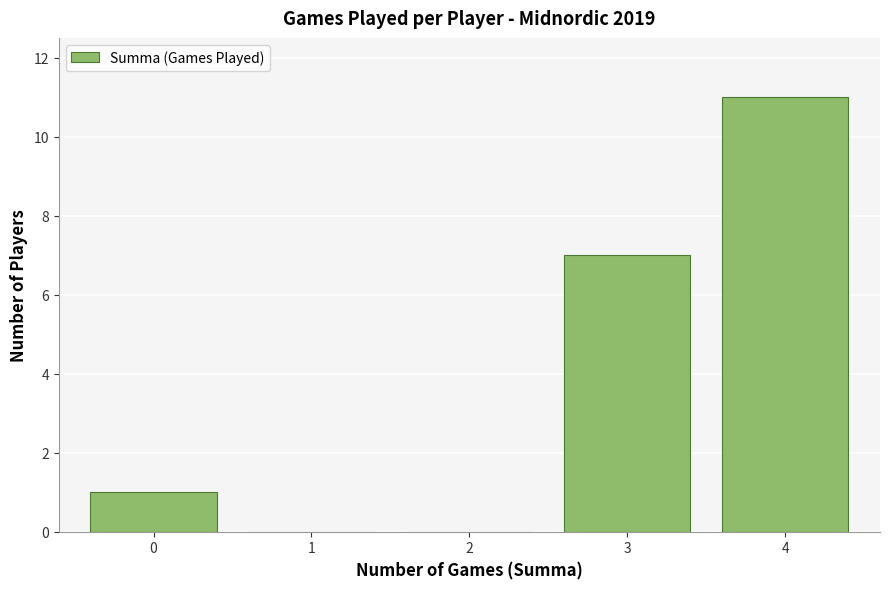

Which range on the x-axis has the tallest bar?

3.5 to 4.5